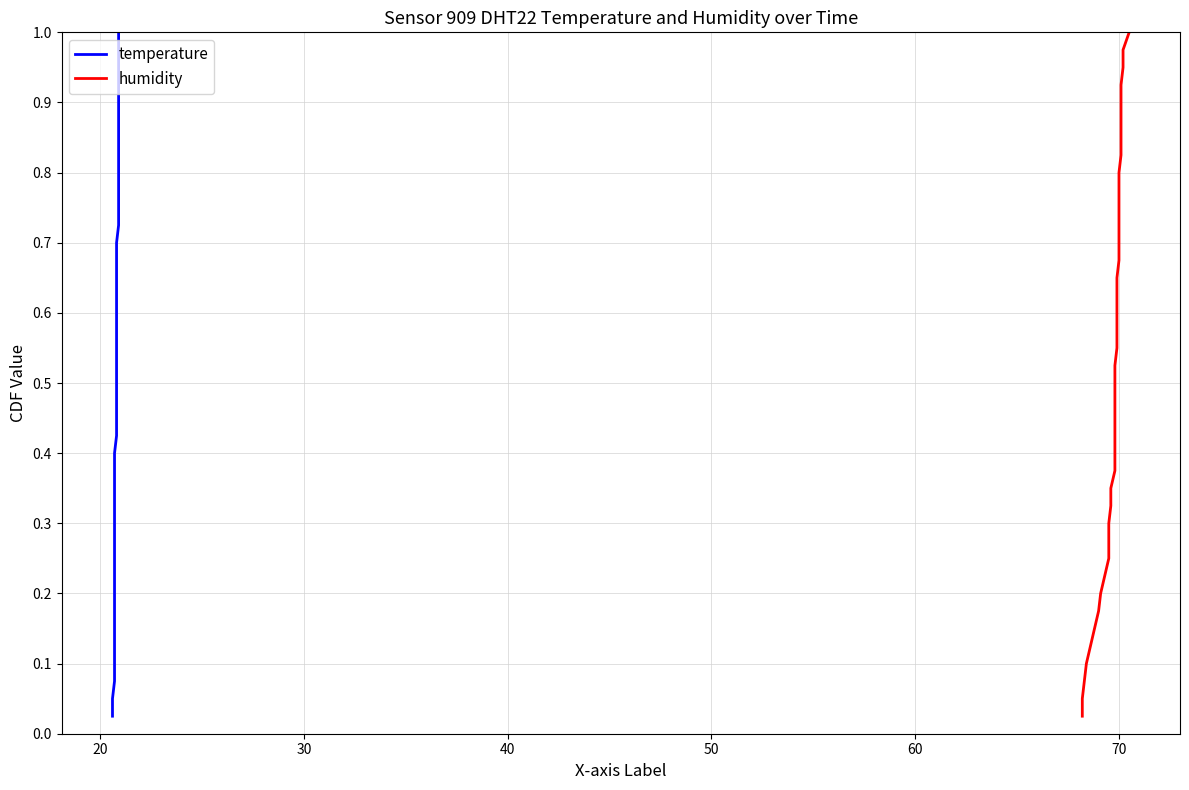

True or false: humidity and temperature intersect in this chart.

False